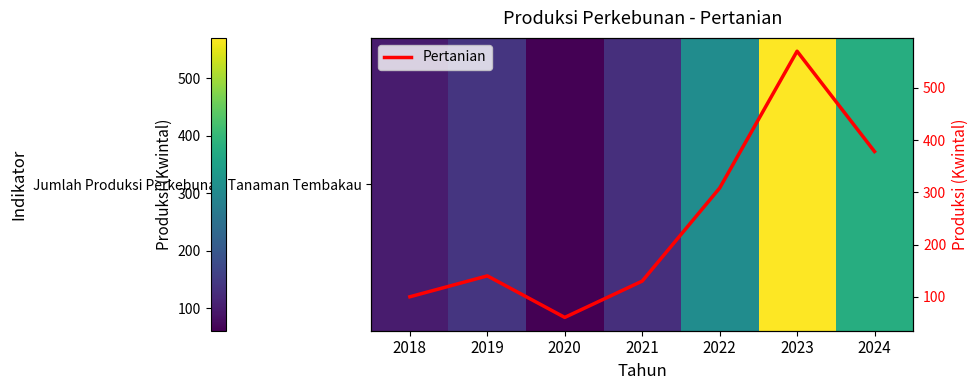

How many values in the Pertanian series exceed 140?

3